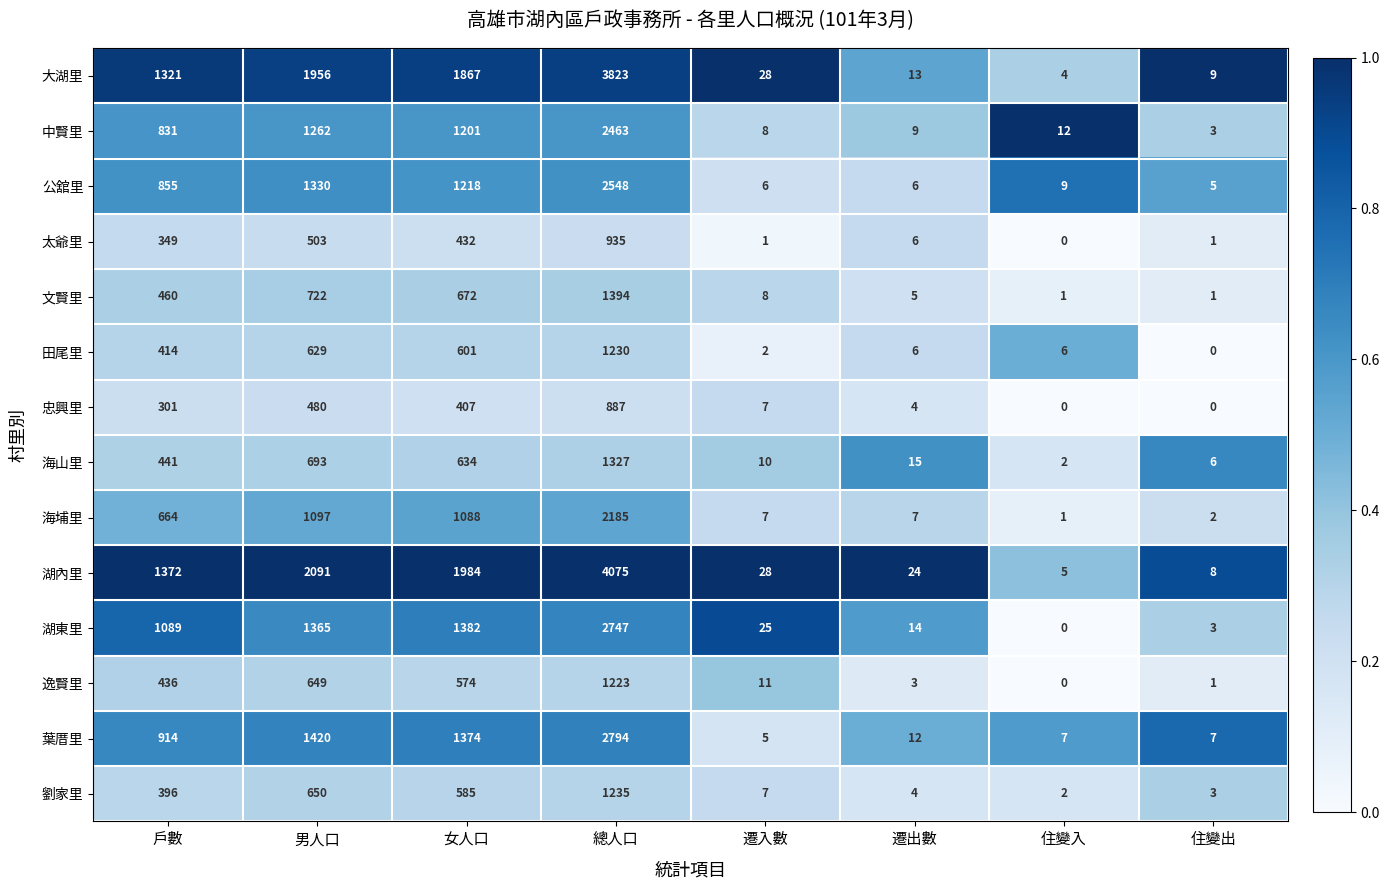

What is the spread (max minus min) of values at 總人口?

3188